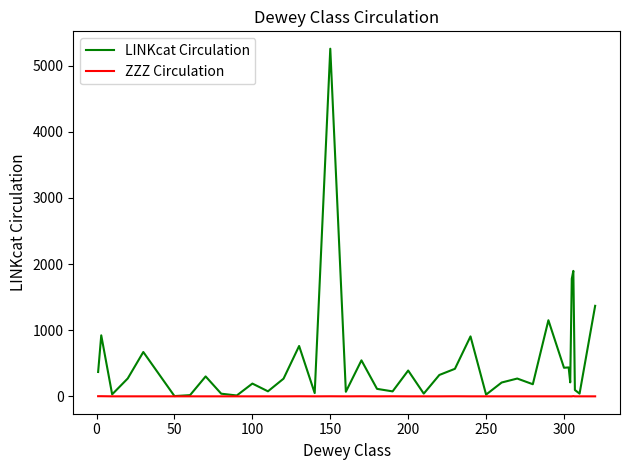

Which series has the largest range (max minus min)?

LINKcat Circulation